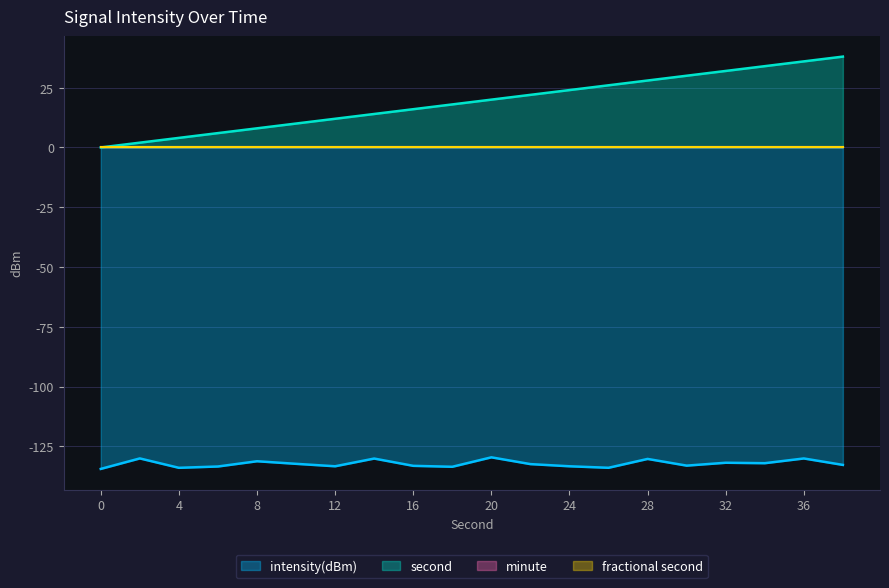

Is it true that intensity(dBm) equals -134.0 at 4?

True